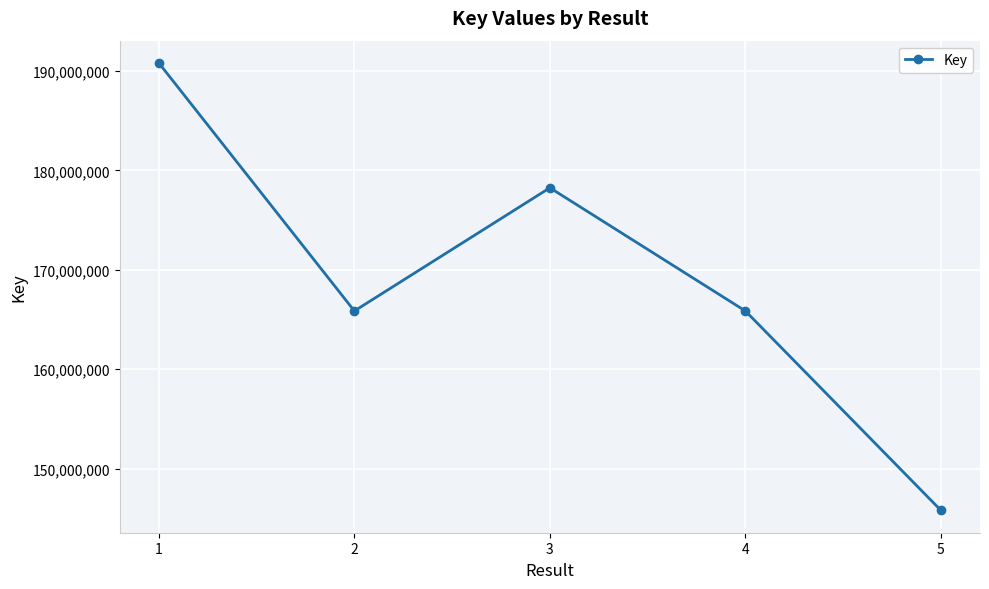

What is the maximum value shown in the chart?

190790374